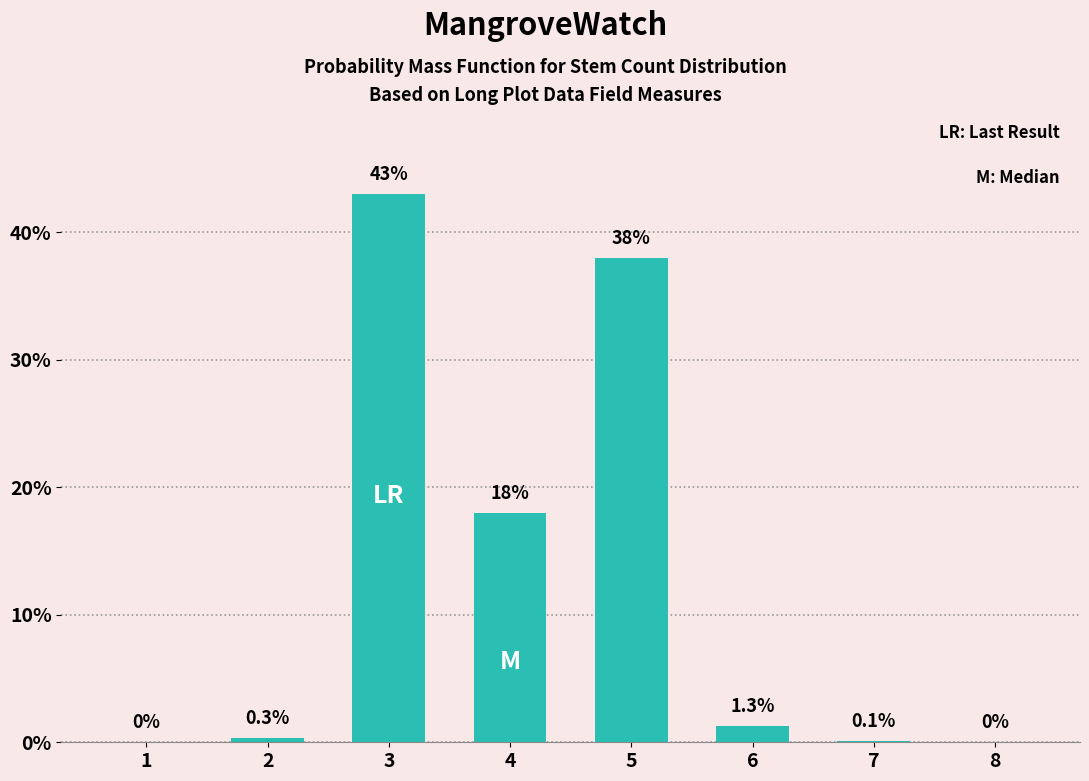

What is the greatest value displayed?

43.0